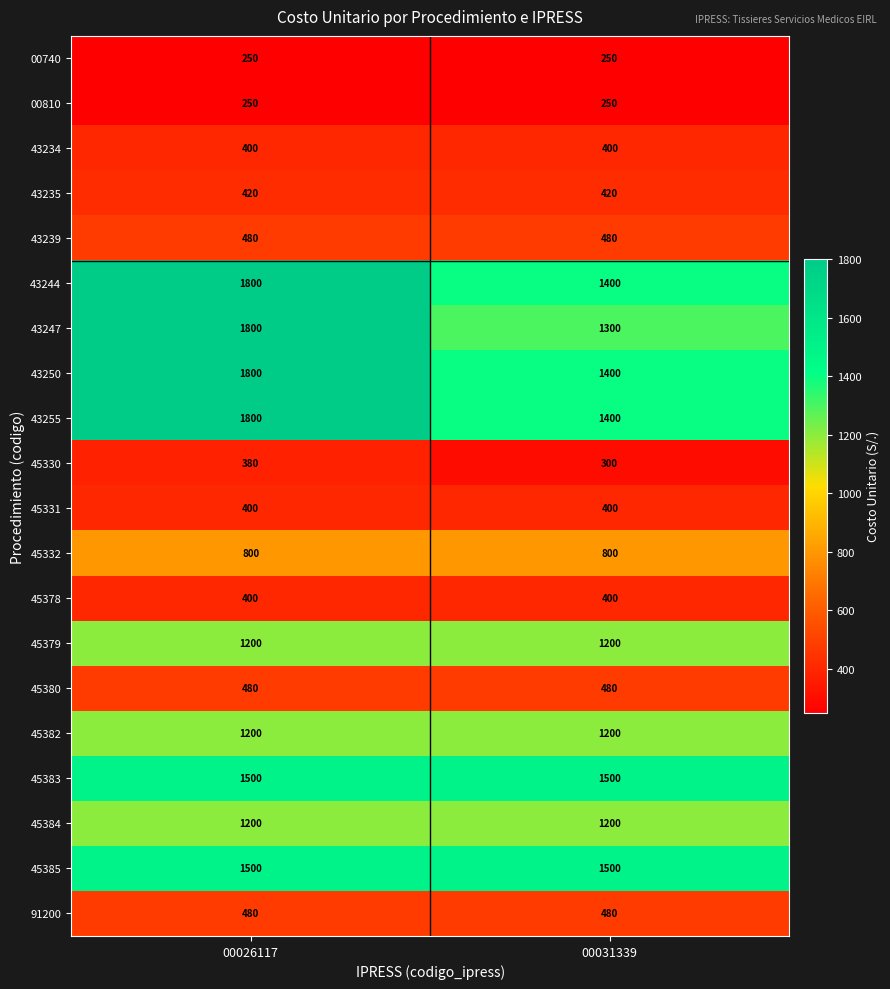

At which category is the sum across all series the highest?

00026117